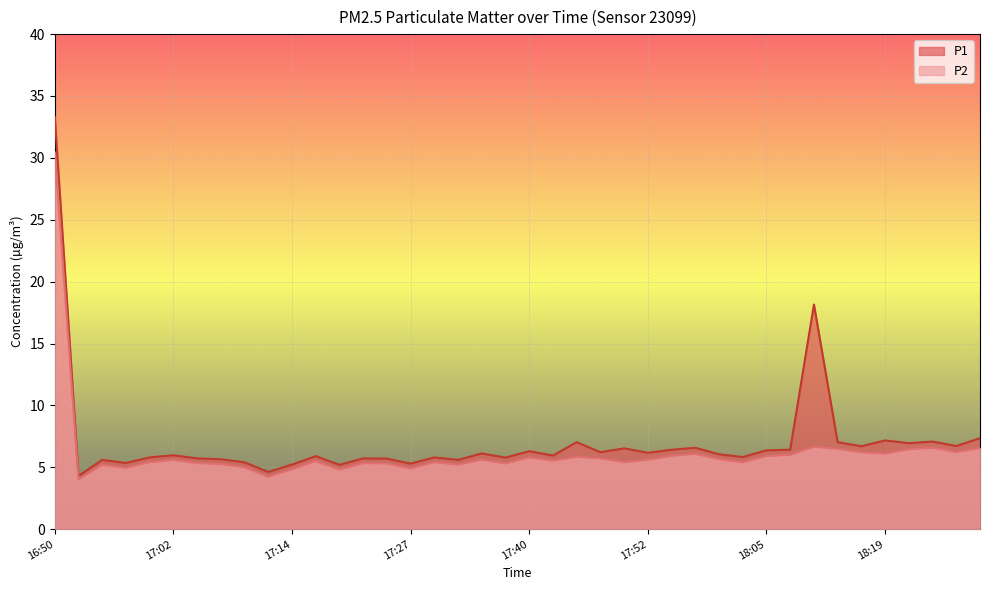

What is the total value across all series at 17:02?

11.6